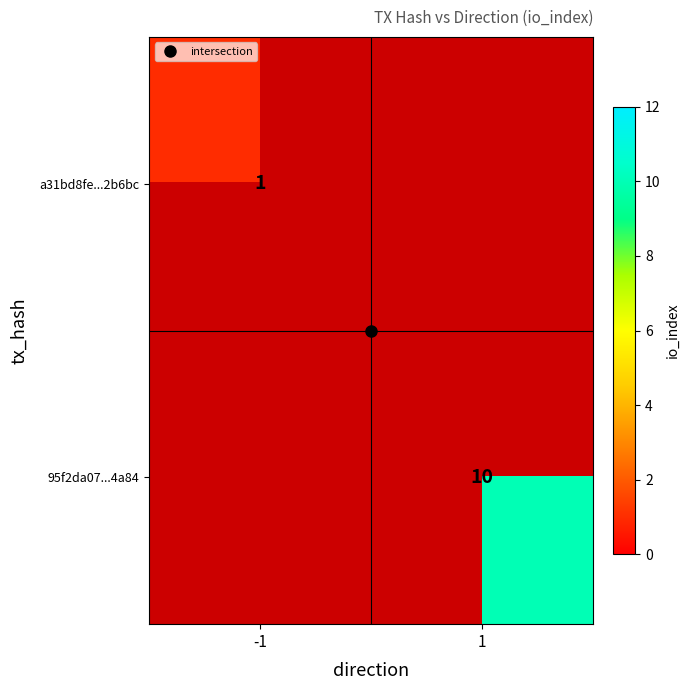

Which category has the lowest value in the 95f2da07...4a84 series?

-1